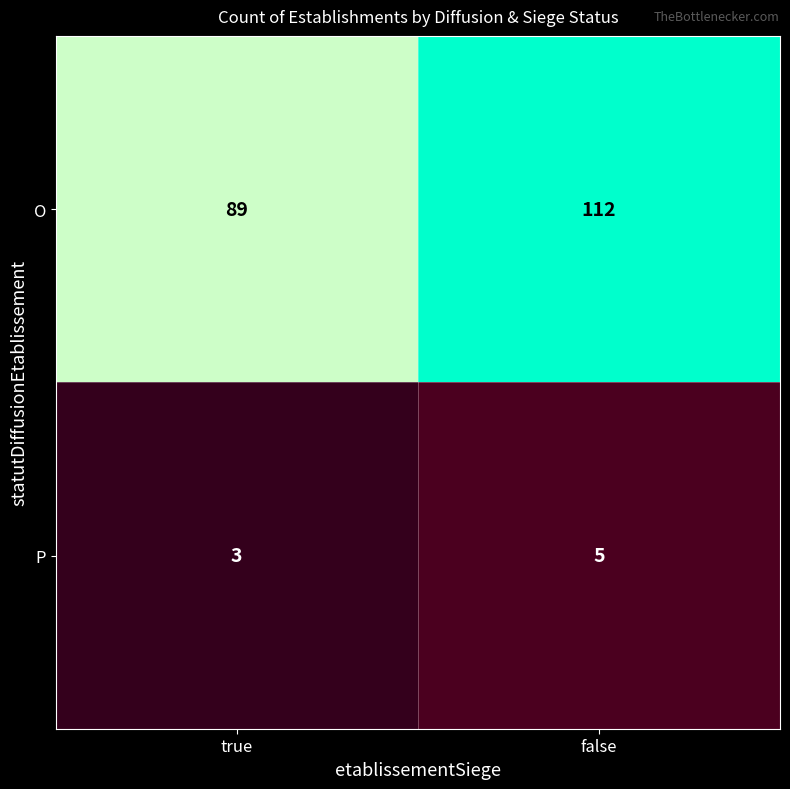

What is the difference between the highest and lowest values at true?

86